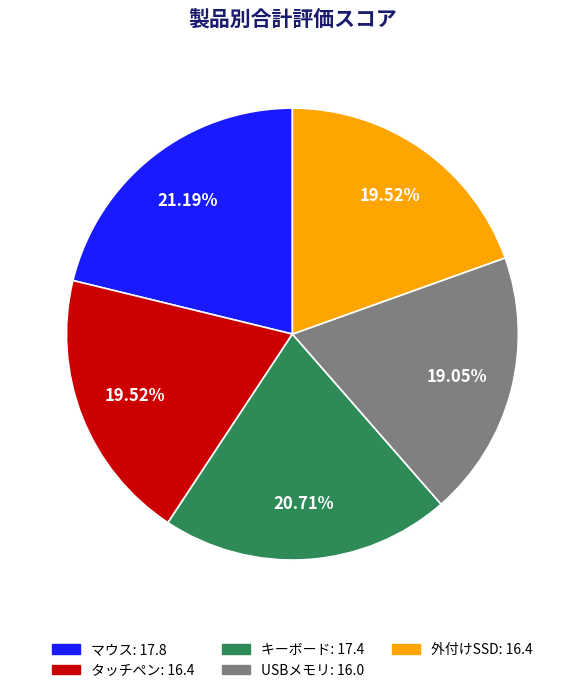

How many slices are in this pie chart?

5